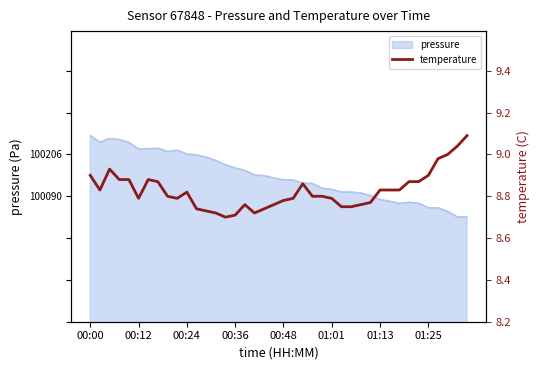

What position from the left is 22?

23